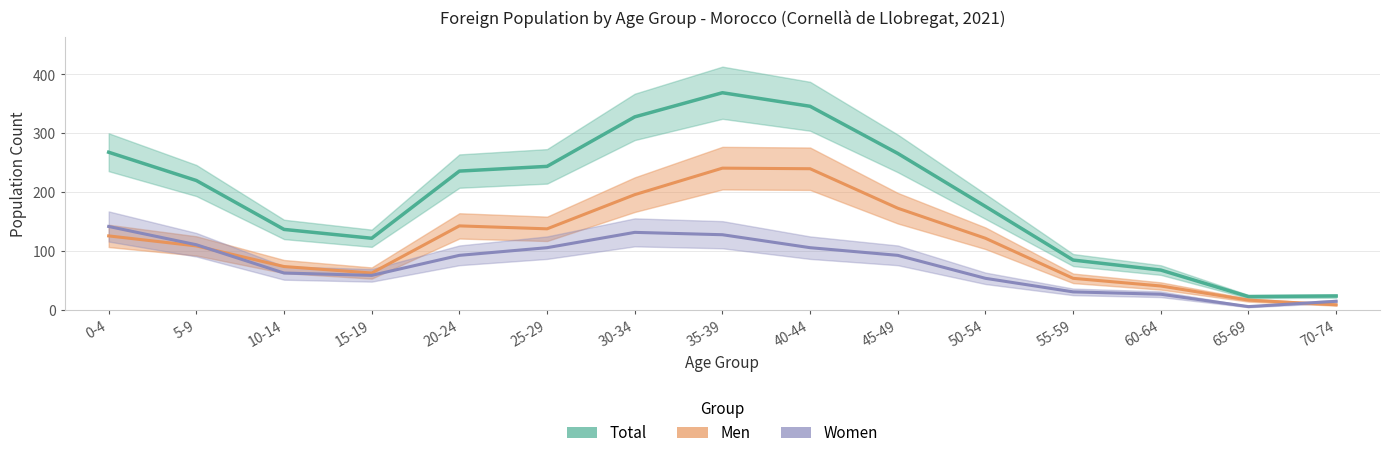

In Women, how many points are higher than both neighbors (excluding endpoints)?

1